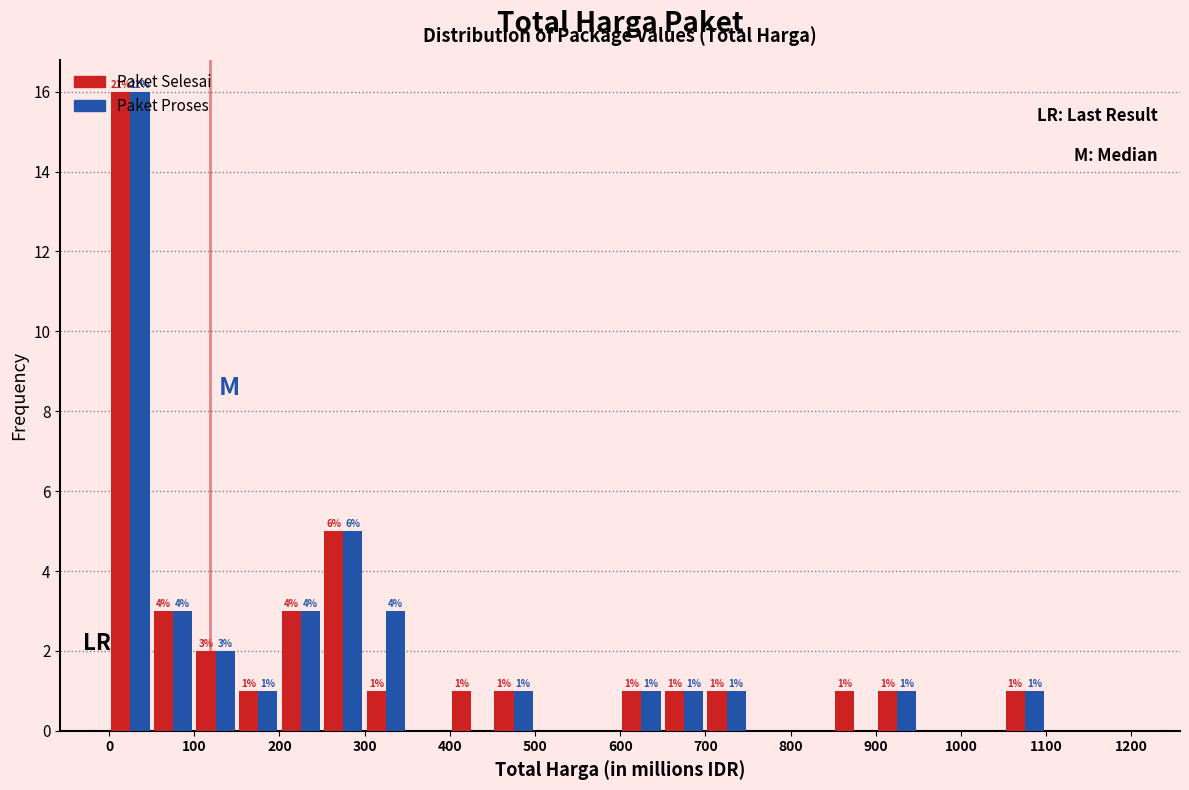

In the Paket Proses series, which range on the x-axis has the tallest bar?

0 to 50